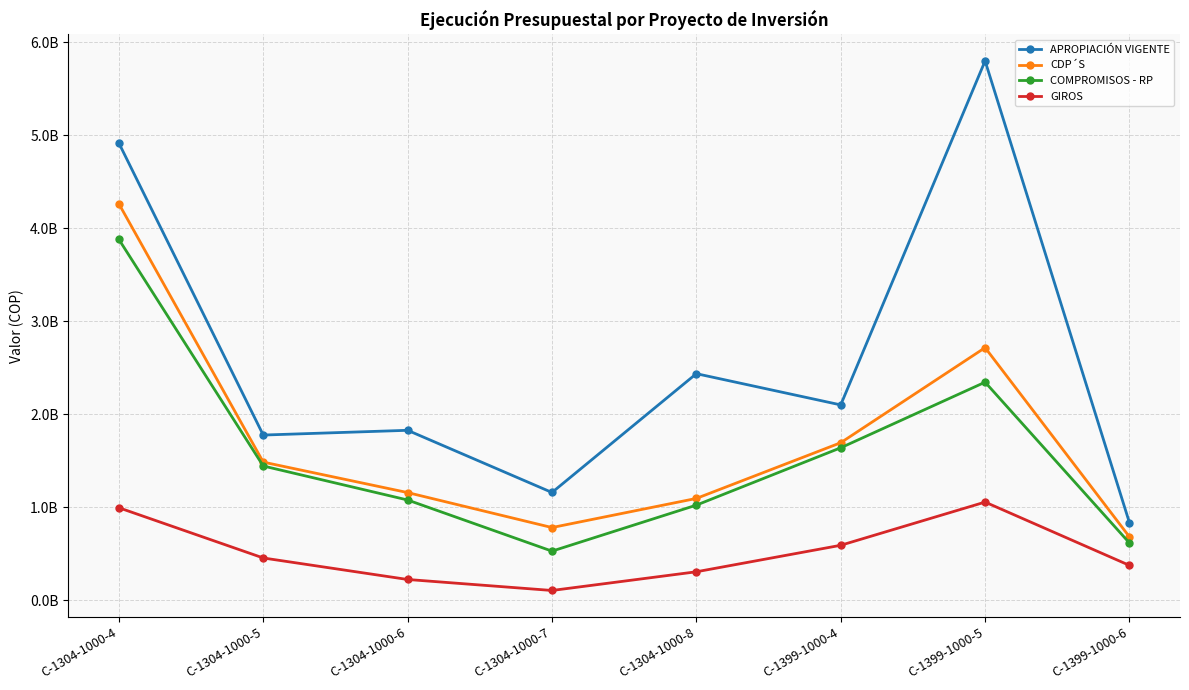

Reading left to right, what are all the values shown in this chart?

APROPIACIÓN VIGENTE: 4916606000.0	1775677982.0	1826779500.0	1158000000.0	2435887018.0	2100000000.0	5800000000.0	832049500.0
CDP´S: 4263369784.0	1484633260.0	1156970846.0	780798164.0	1093952788.0	1693237237.0	2715735824.0	680414279.0
COMPROMISOS - RP: 3880150736.0	1442998214.0	1077154426.0	527017610.0	1021905332.0	1638820471.0	2344433082.3	614459985.0
GIROS: 993883172.0	453515907.0	222154933.0	103880836.0	305044819.0	589986378.0	1054782240.0	373766158.0